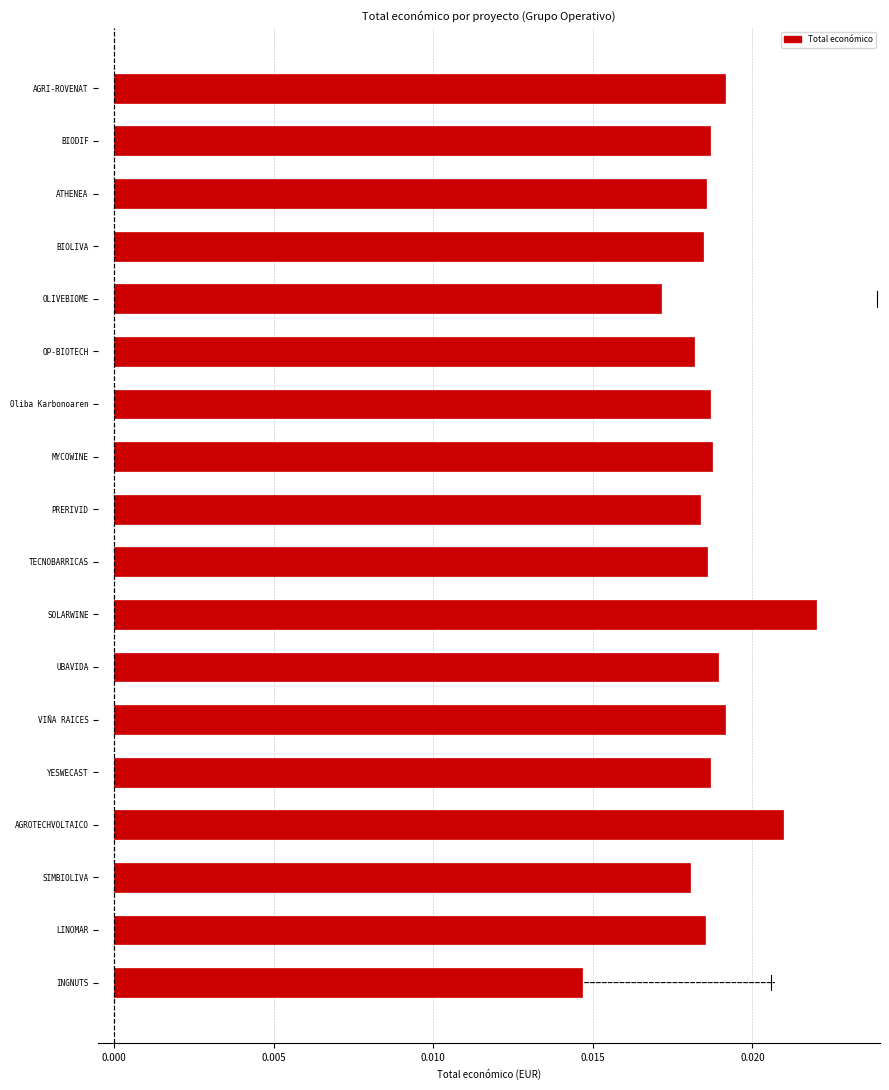

How many series are shown in this chart?

1